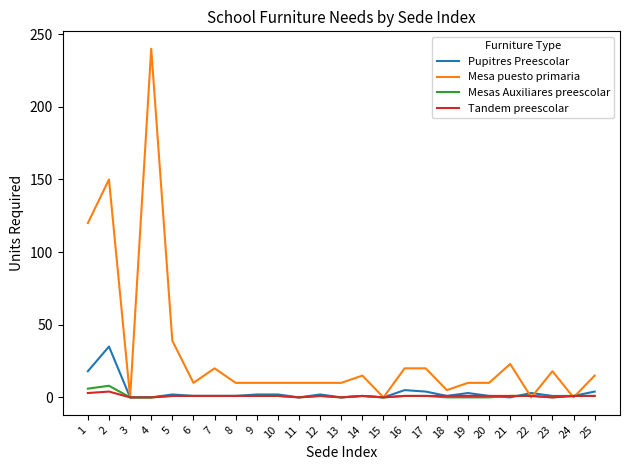

True or false: Mesa puesto primaria has a value of 10 at 11.

True